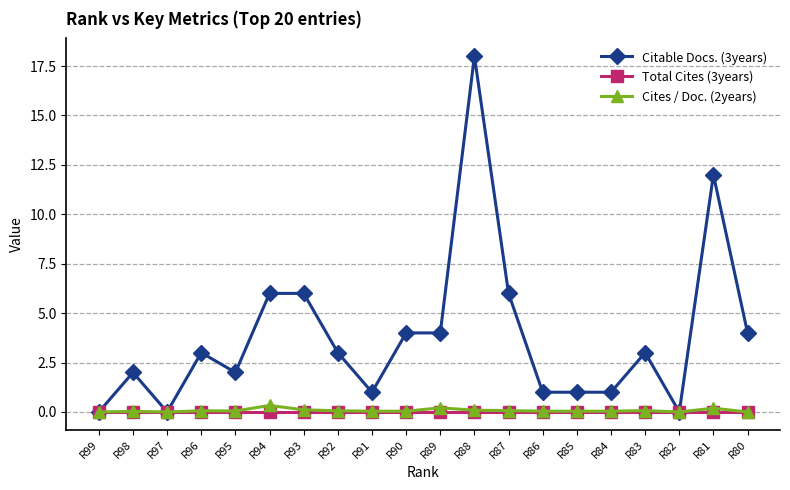

What is the maximum value shown in the chart?

18.0